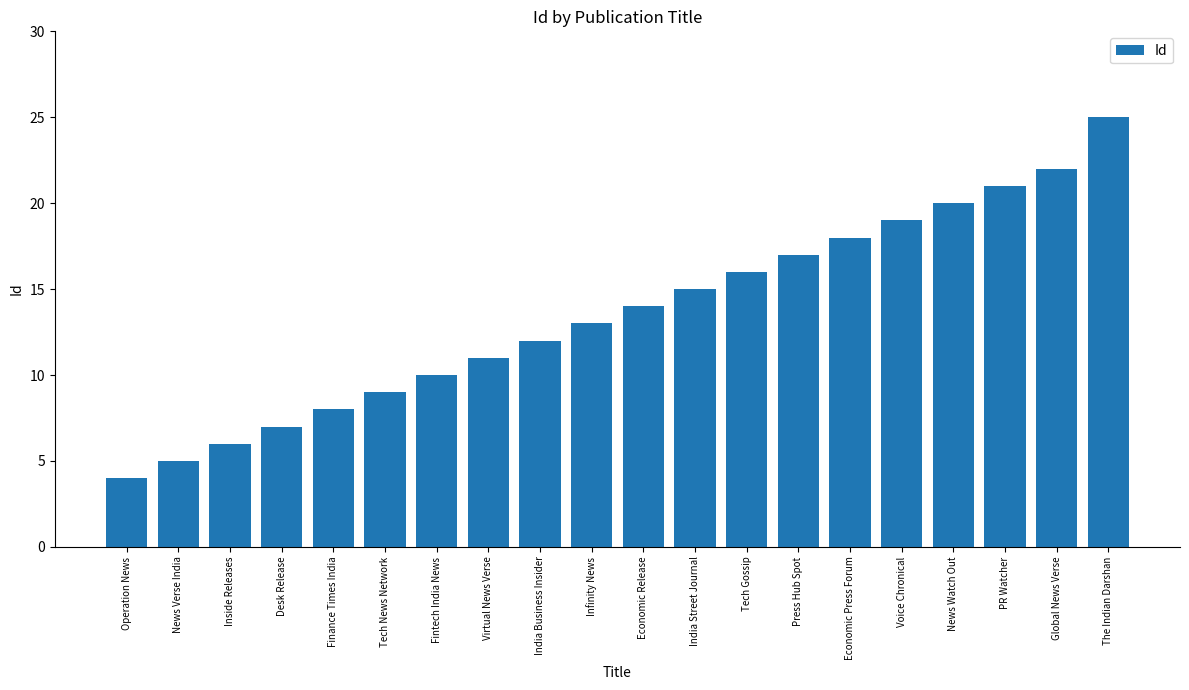

How many data points are less than 14?

10